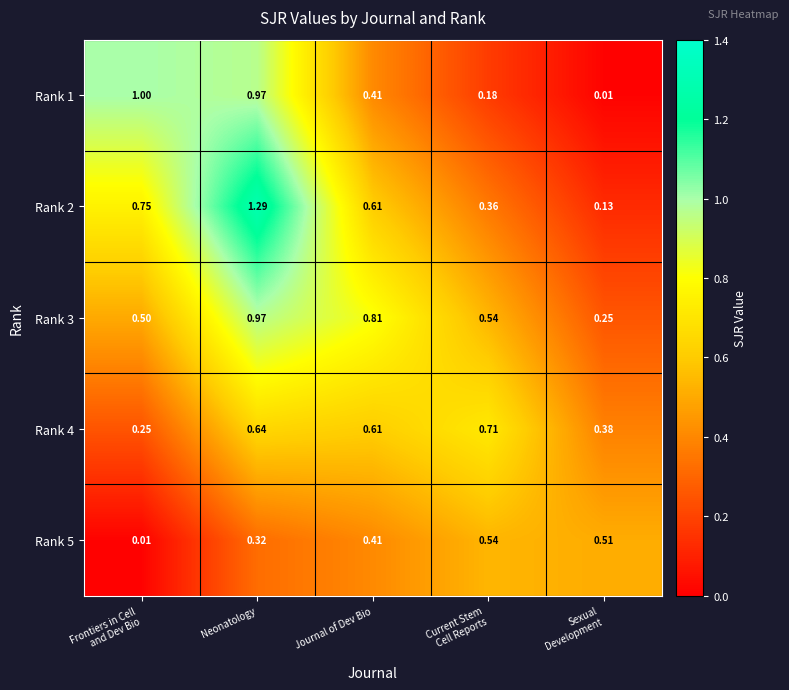

At which category is the sum across all series the highest?

Neonatology